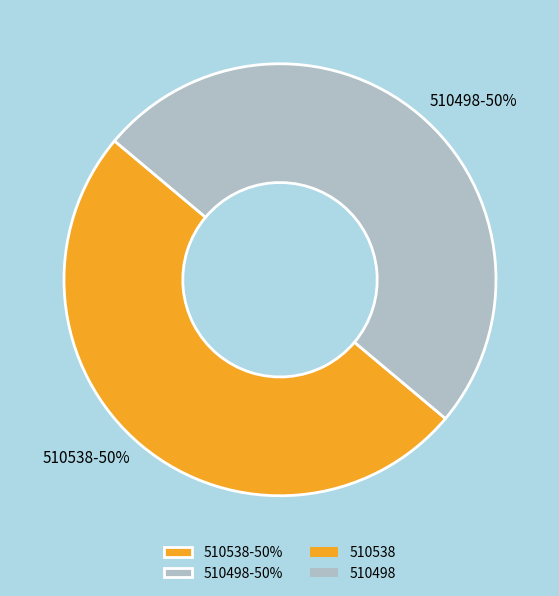

True or false: 510498-50% accounts for 41% of the total.

False